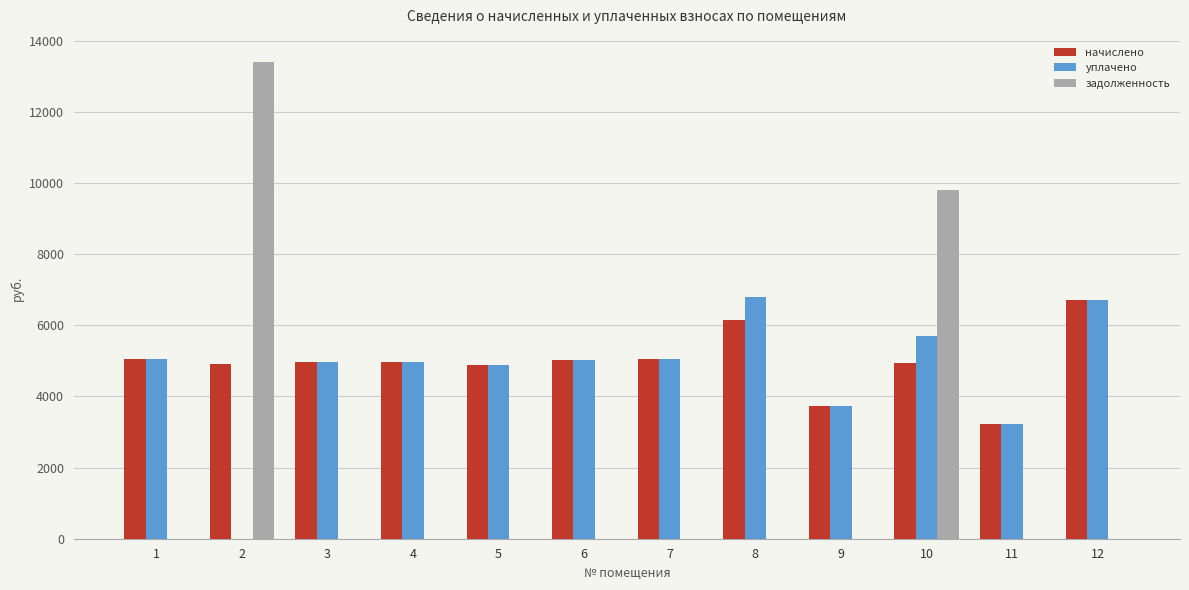

At which label is уплачено closest to 3390?

11